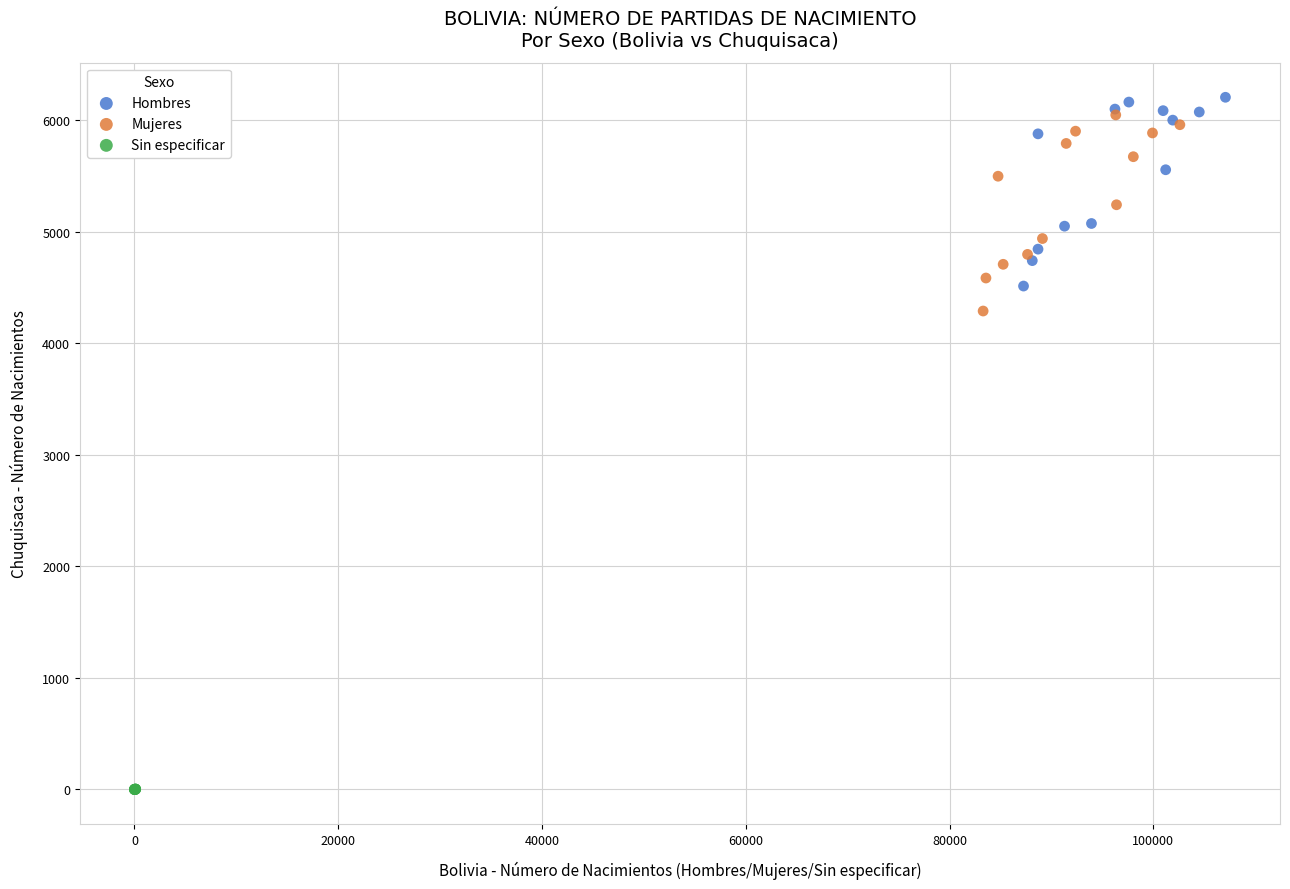

Which series has the widest spread of Y values?

Mujeres